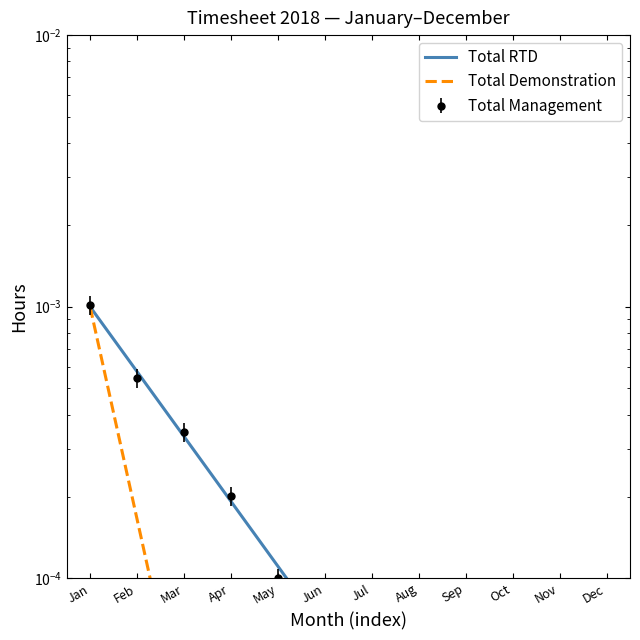

True or false: Total RTD and Total Demonstration intersect in this chart.

False